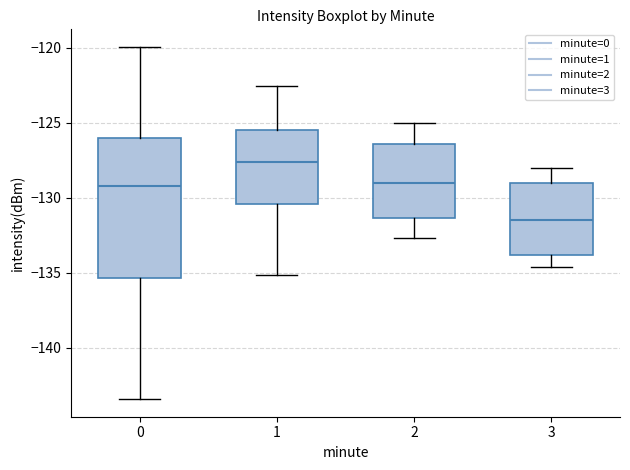

Where does the median line of the box at x = 2 sit on the y-axis? The values are not printed on the chart, so give them approximately, as read against the axis.

-129.0